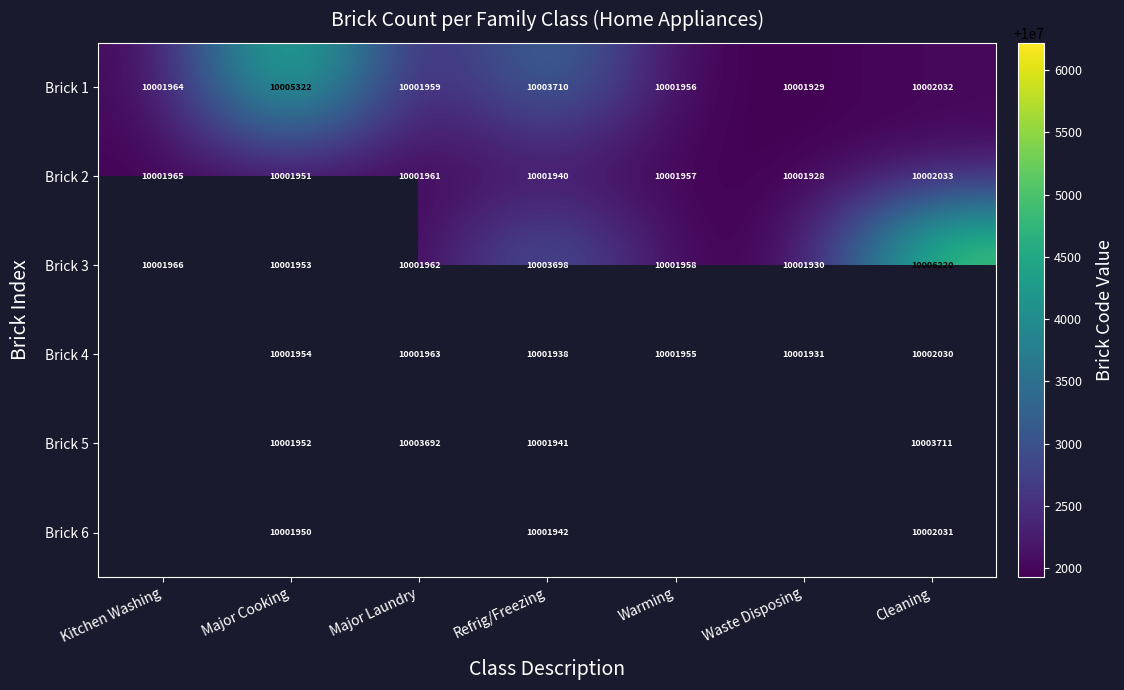

Is the value of Brick 4 at Refrig/Freezing greater than the value of Brick 1 at Major Cooking?

No